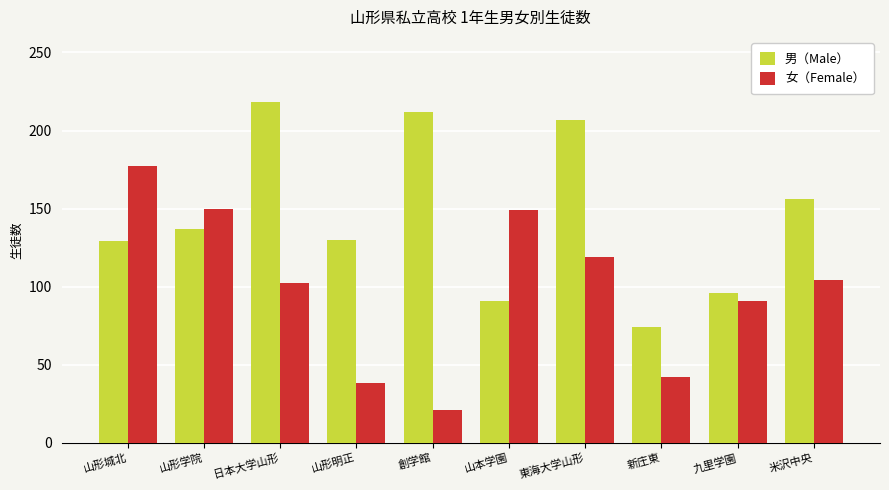

What is the highest value of the 女（Female） series?

177